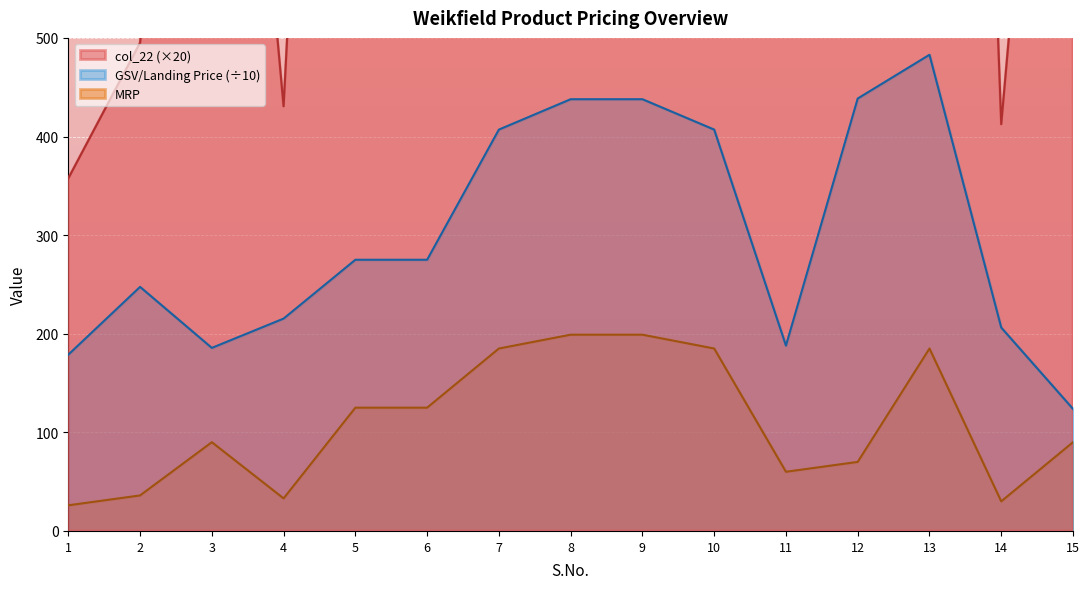

The value of GSV/Landing Price at 15 is 82.1. True or false?

False